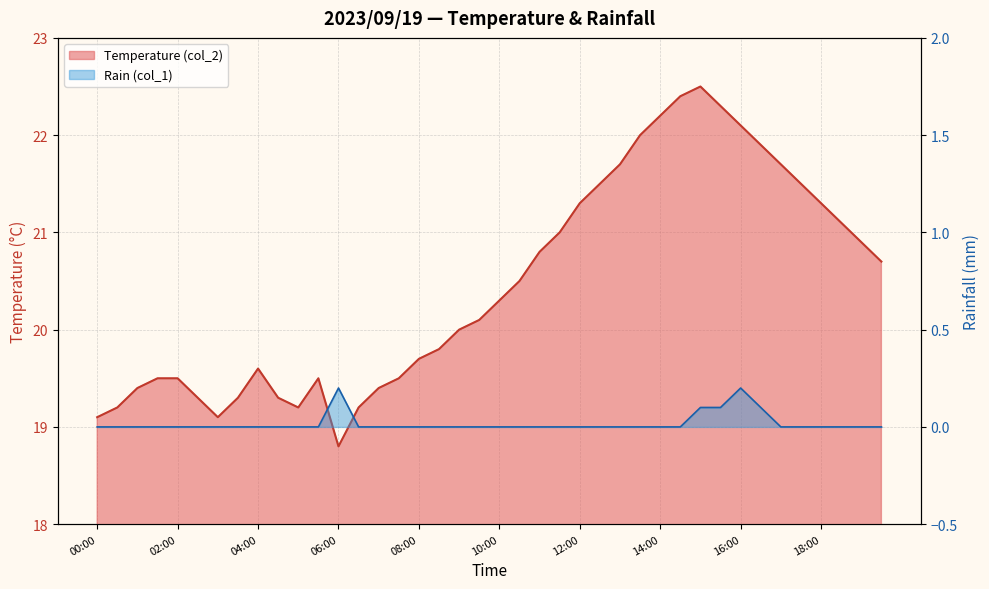

What is the difference between the Temperature (col_2) values at 13:00 and 01:30?

2.2